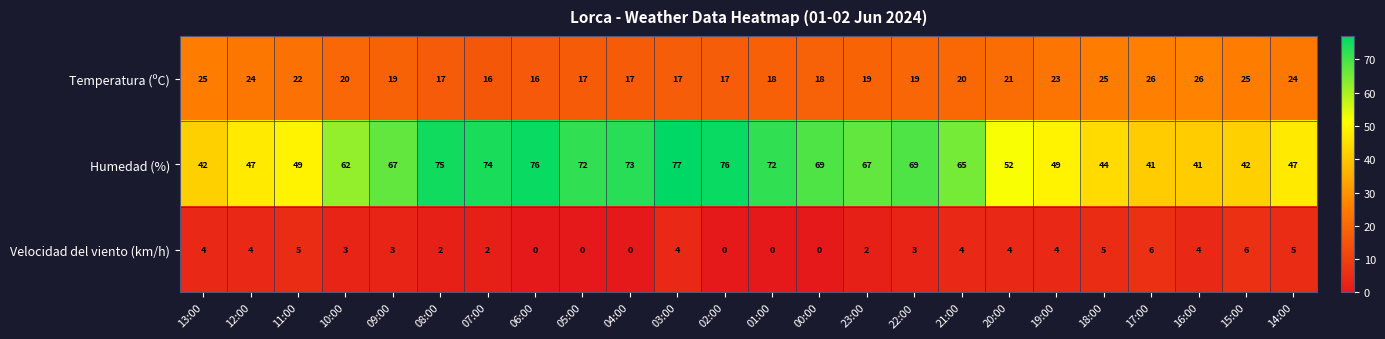

Is it true that Humedad (%) equals 67 at 09:00?

True